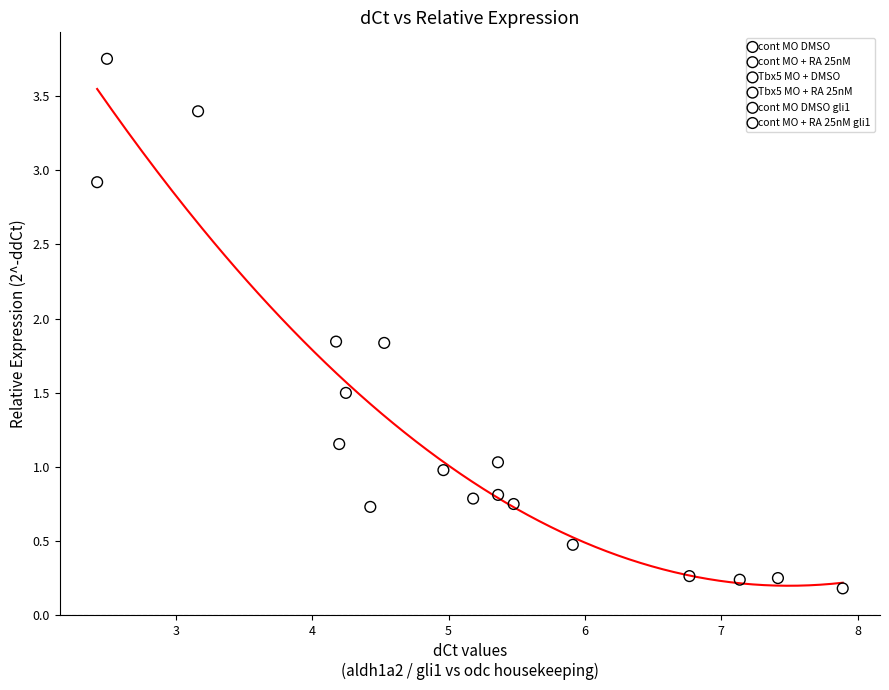

Which series reaches the maximum Y coordinate?

cont MO + RA 25nM gli1